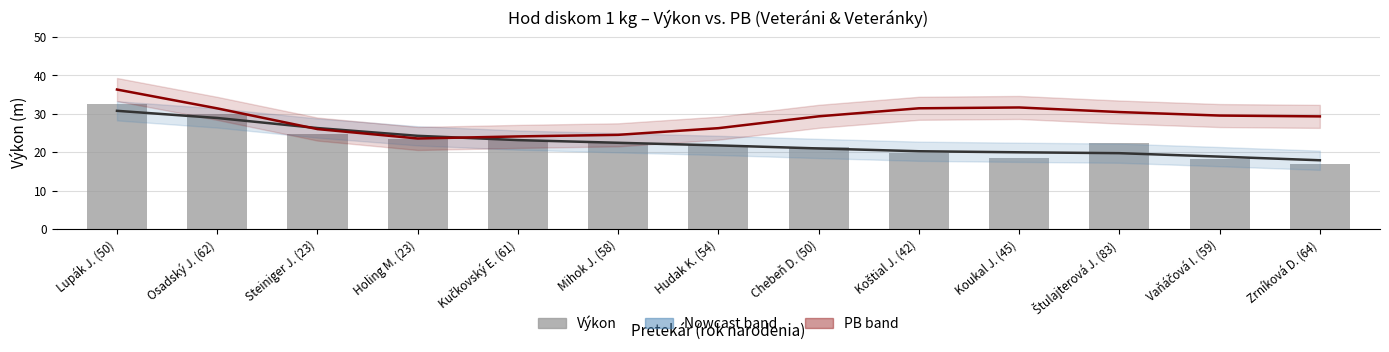

At which category is the sum across all series the highest?

Lupák J. (50)